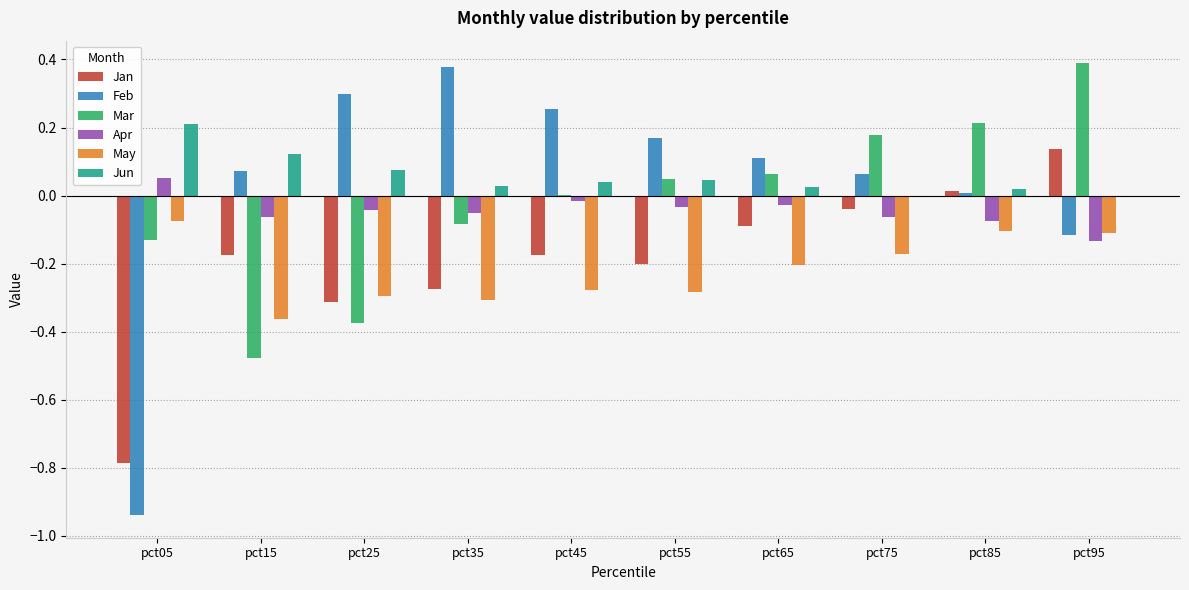

Which series has the largest total across all categories?

Jun